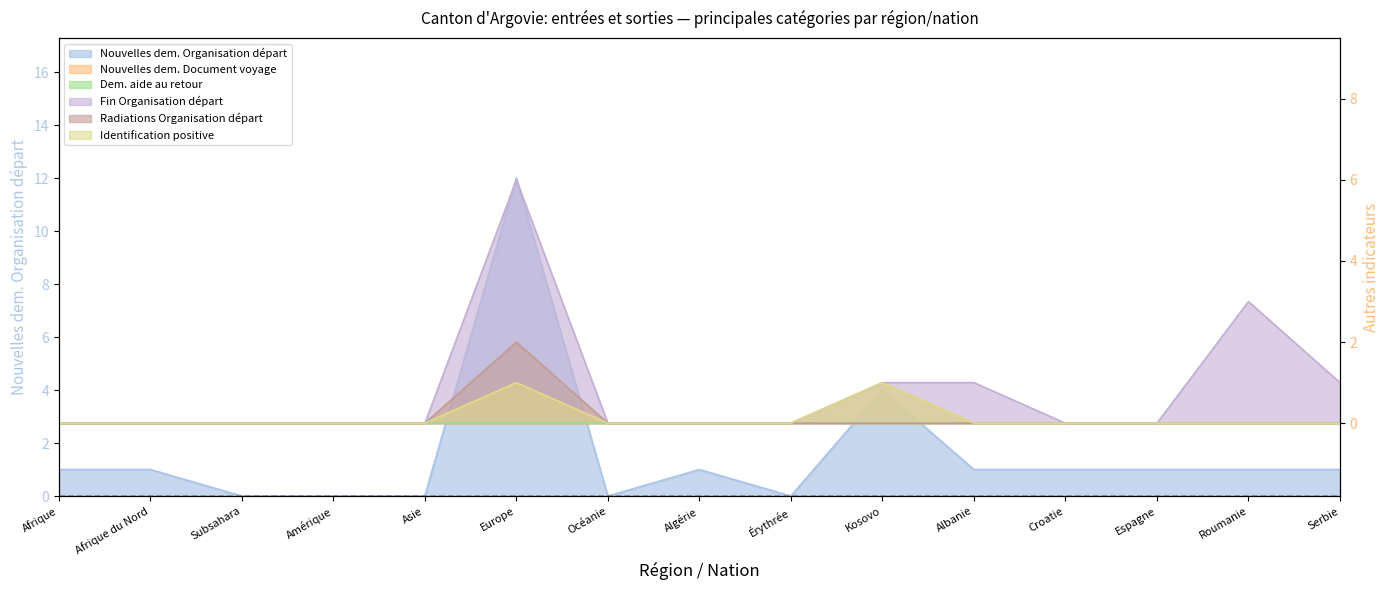

How many interior local peaks does the Radiations Organisation départ series have?

1